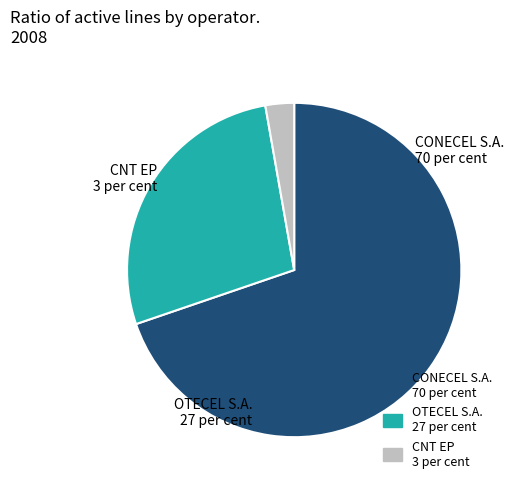

Rank the categories by value from highest to lowest.

CONECEL S.A., OTECEL S.A., CNT EP